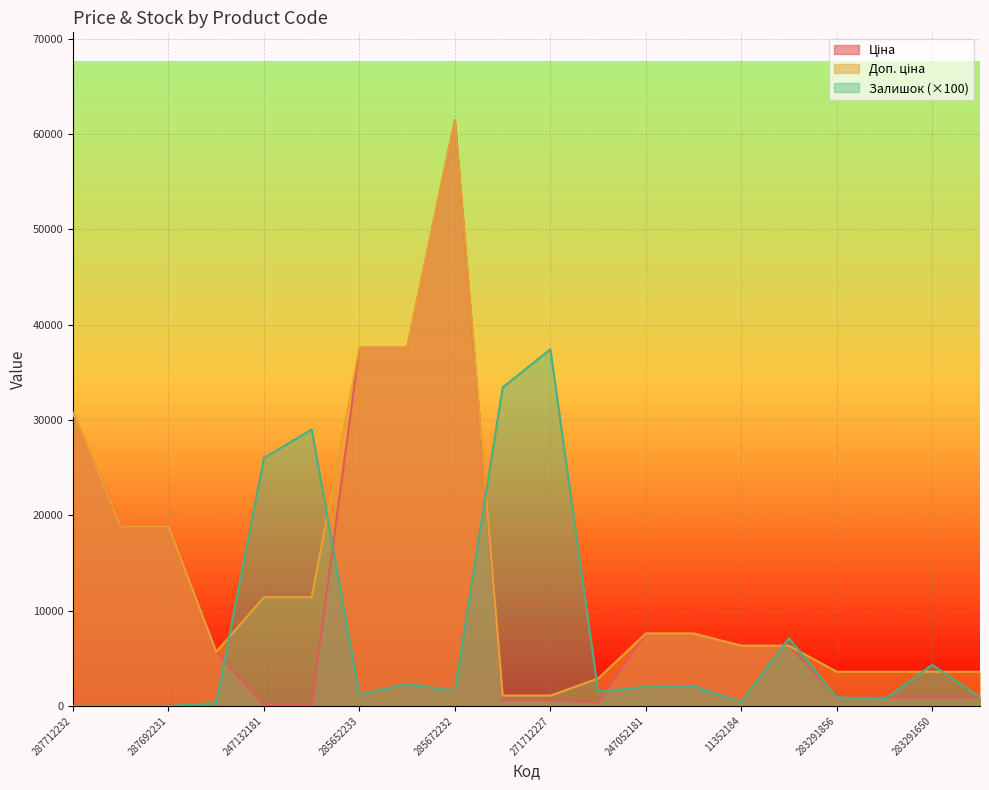

Rank the series by their average value, from lowest to highest.

Залишок, Ціна, Доп. ціна